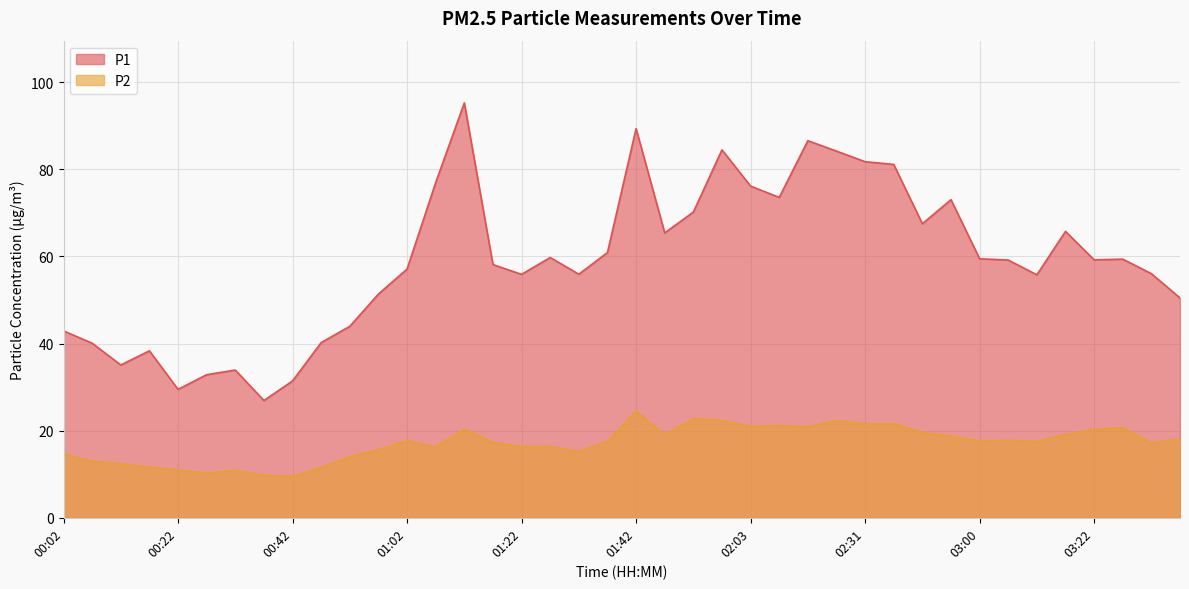

The value of P2 at 02:42 is 19.6. True or false?

True